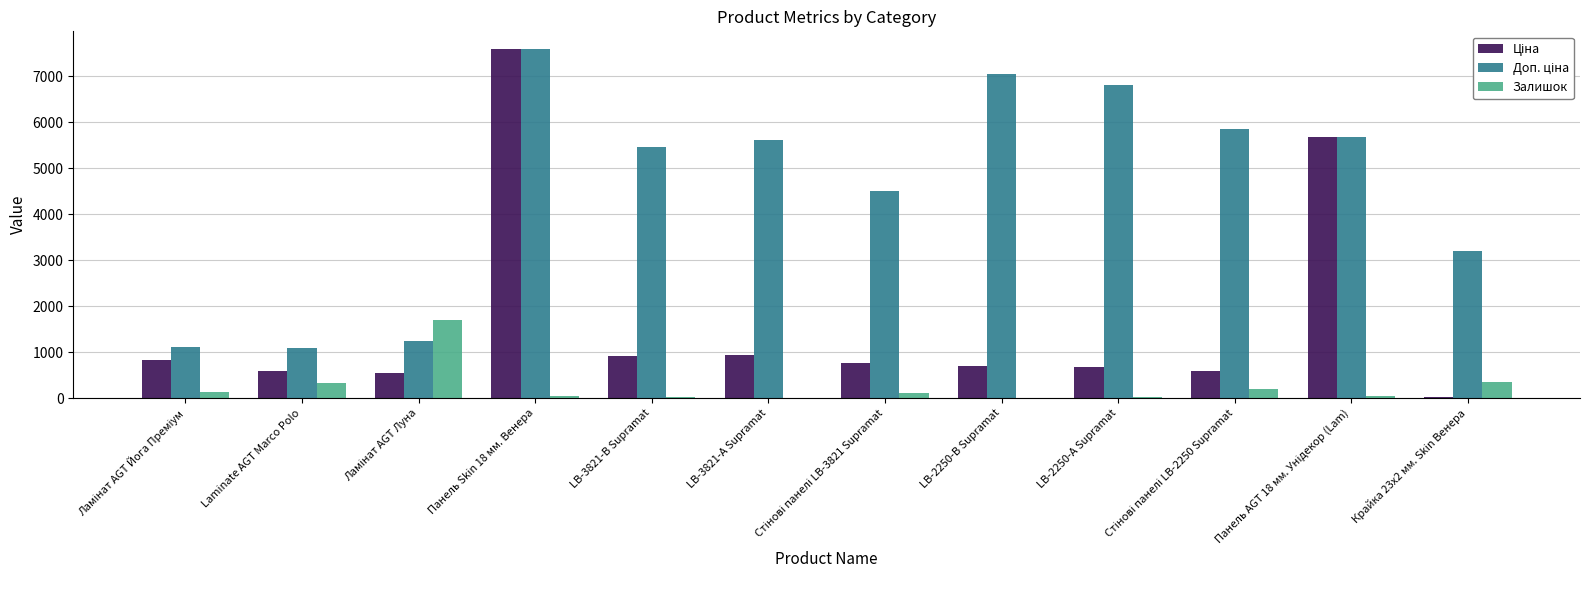

At which category is the sum across all series the highest?

Панель Skin 18 мм. Венера